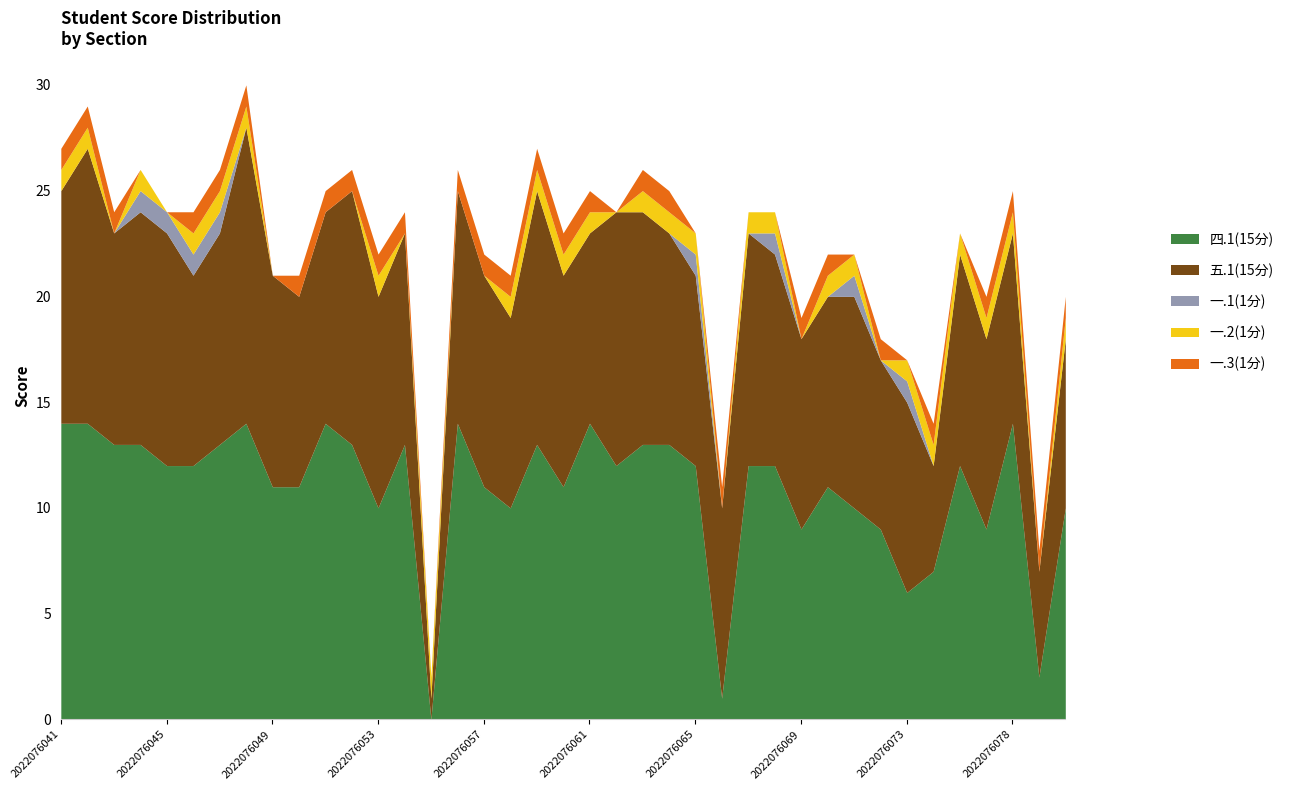

Is it true that 一.2(1分) equals 1 at 2022076058?

True